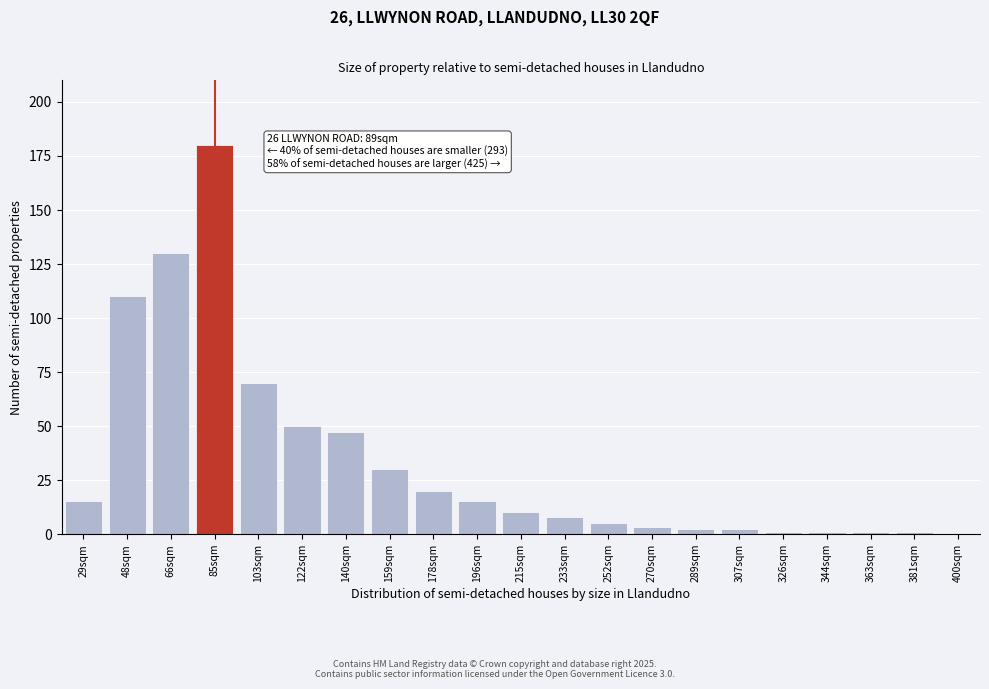

Reading right to left, extract all data points from this chart.

400sqm=0	381sqm=1	363sqm=1	344sqm=1	326sqm=1	307sqm=2	289sqm=2	270sqm=3	252sqm=5	233sqm=8	215sqm=10	196sqm=15	178sqm=20	159sqm=30	140sqm=47	122sqm=50	103sqm=70	85sqm=180	66sqm=130	48sqm=110	29sqm=15